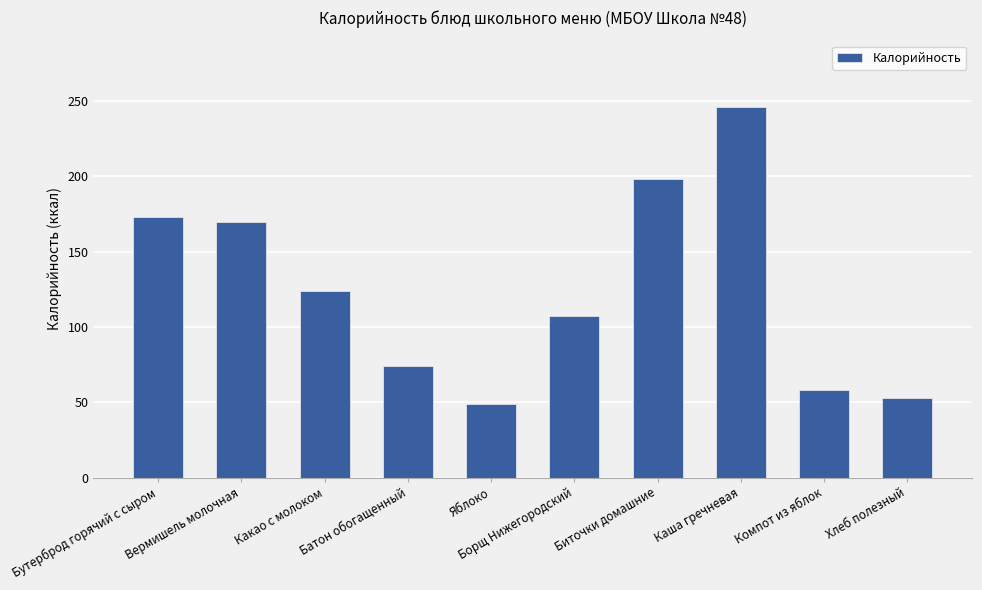

What is the label of the 10th bar from the left?

Хлеб полезный